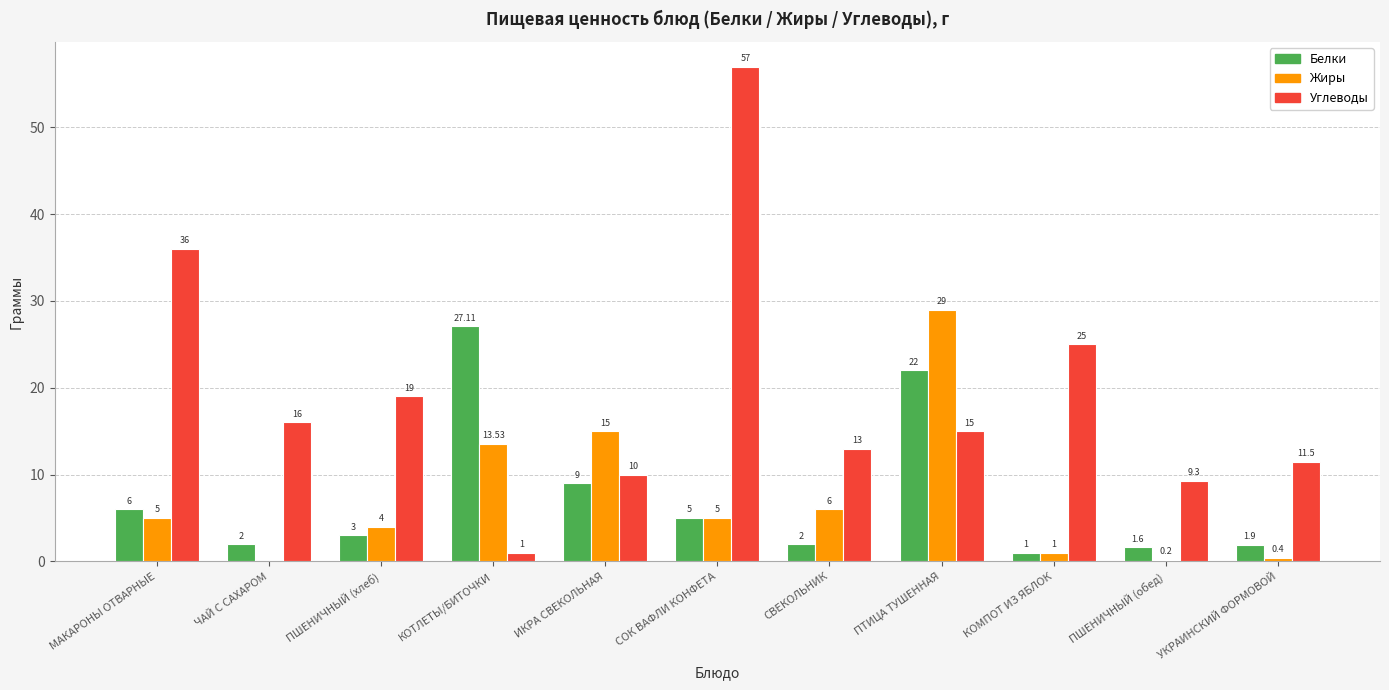

Which series has the largest total across all categories?

Углеводы